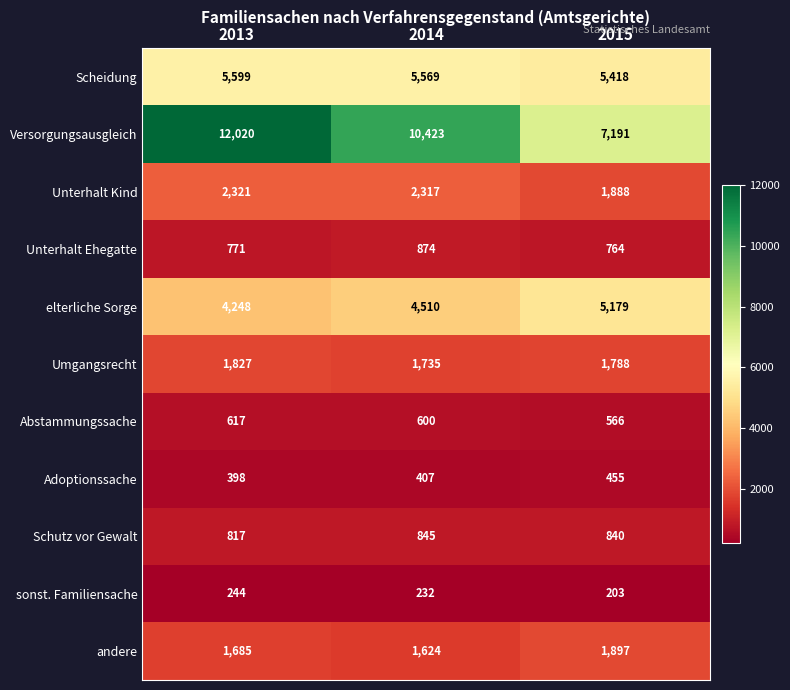

At 2013, list the series in order from largest to smallest.

Versorgungsausgleich, Scheidung, elterliche Sorge, Unterhalt Kind, Umgangsrecht, andere, Schutz vor Gewalt, Unterhalt Ehegatte, Abstammungssache, Adoptionssache, sonst. Familiensache